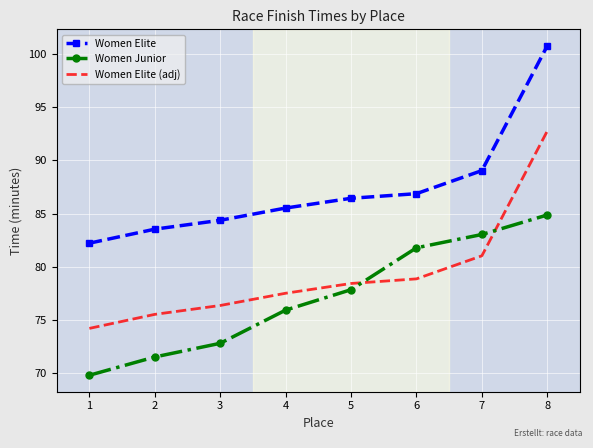

Rank the series by their maximum value, from lowest to highest.

Women Junior, Women Elite (adj), Women Elite